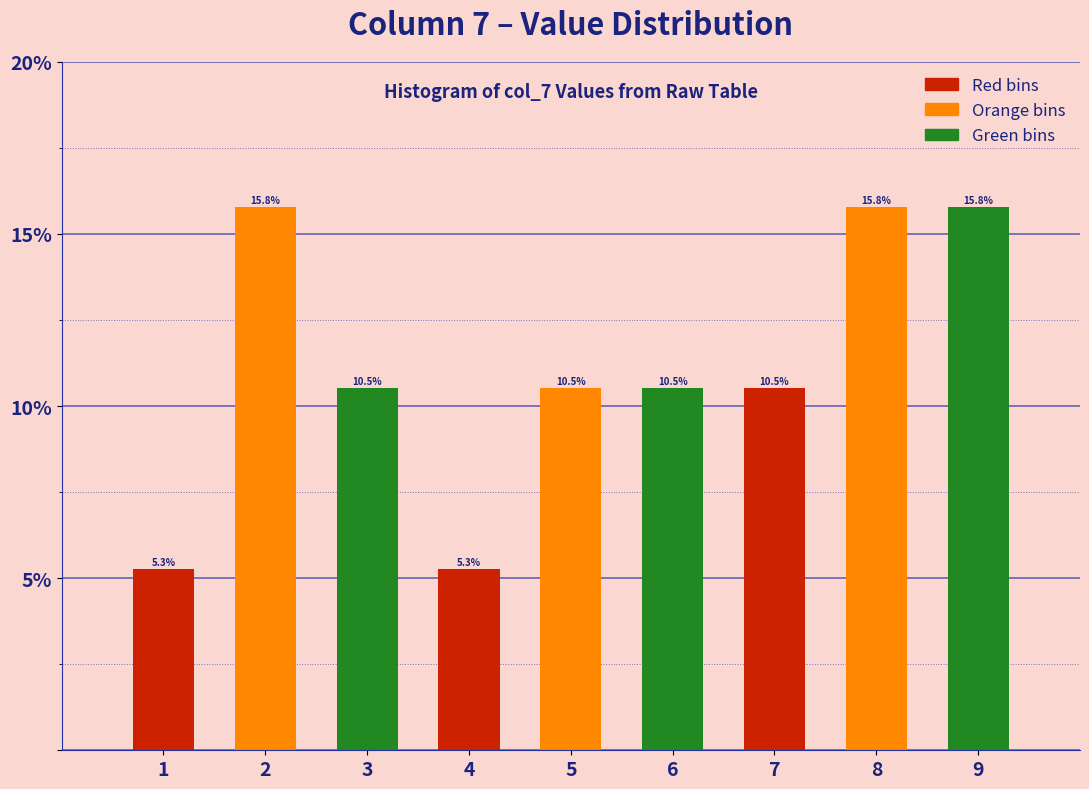

What is the height of the bar covering 4.5 to 5.5 on the x-axis?

10.5